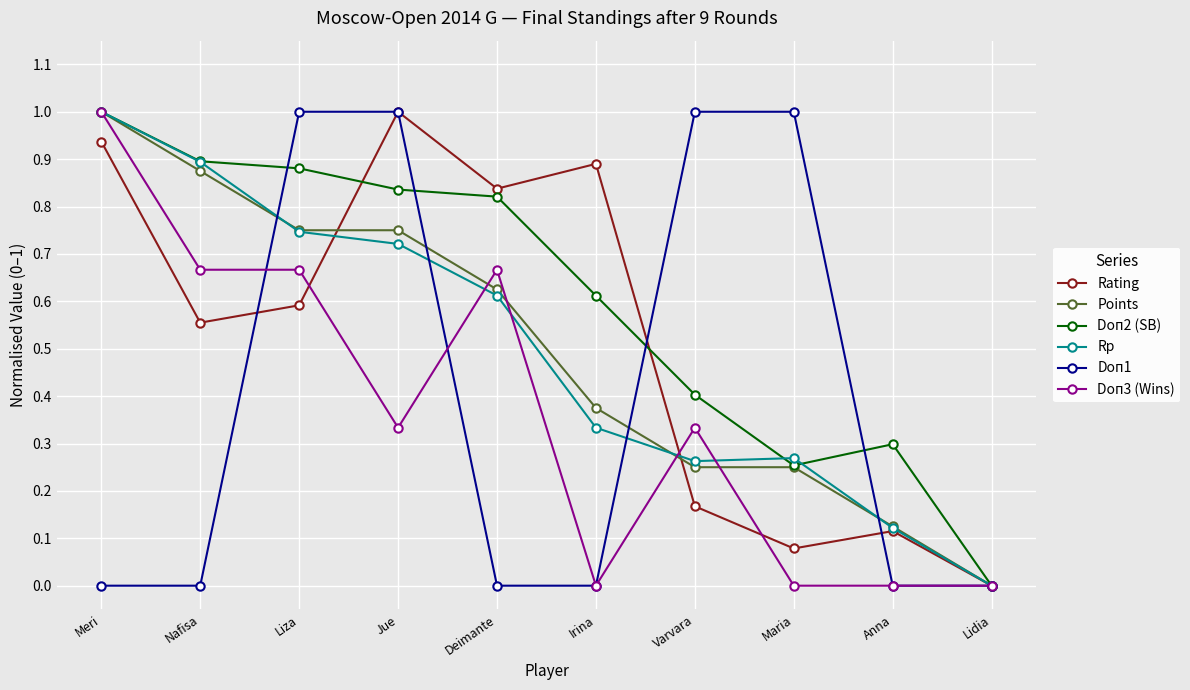

Which series has the largest total across all categories?

Doп2 (SB)